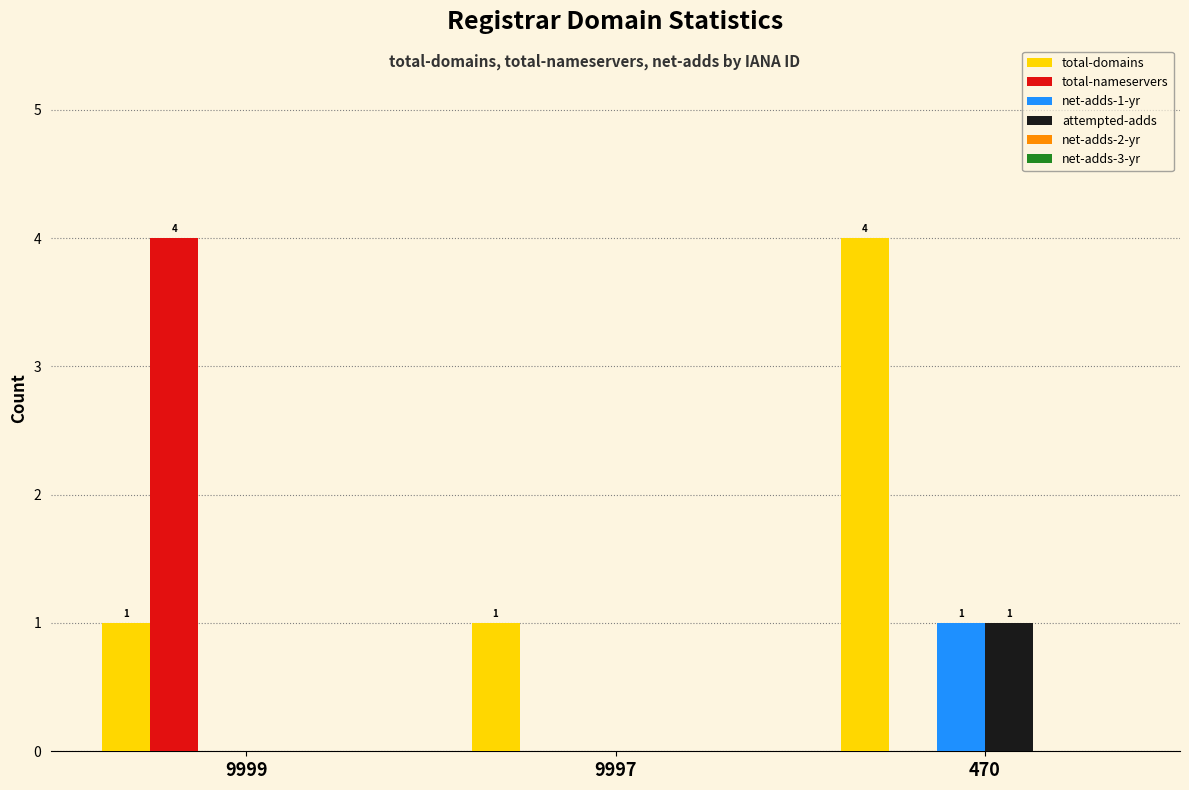

What is the approximate value of total-nameservers at 9999?

4